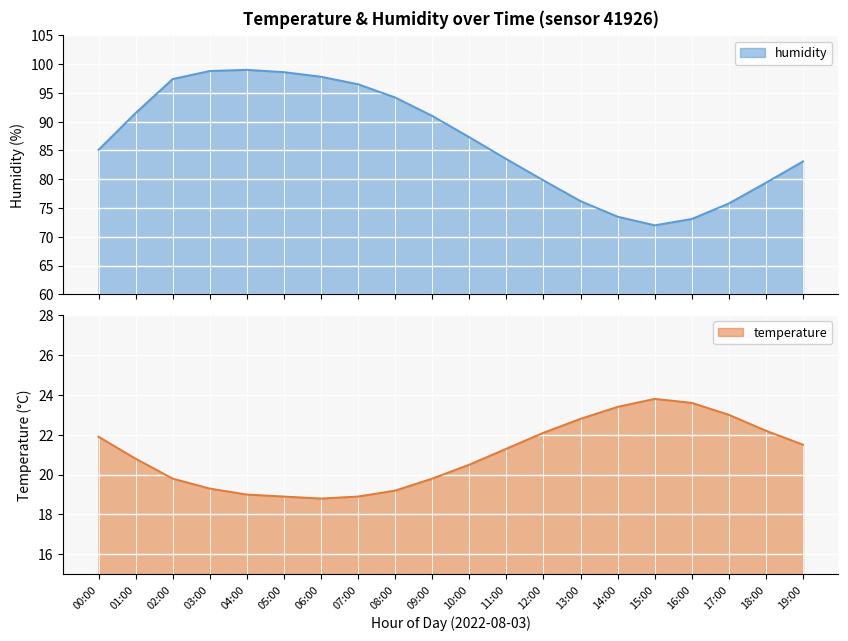

What is the minimum value for temperature?

18.8